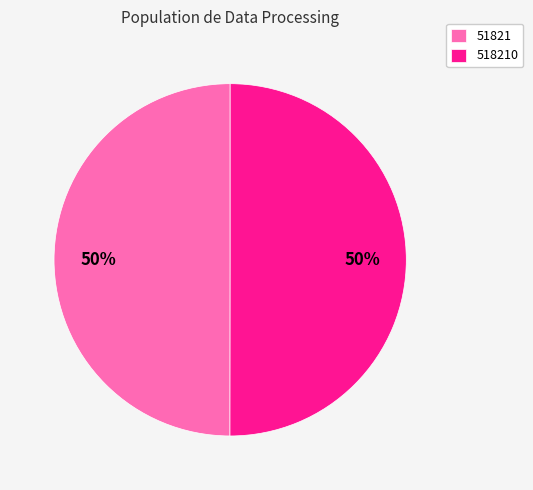

Count the number of slices in the pie.

2